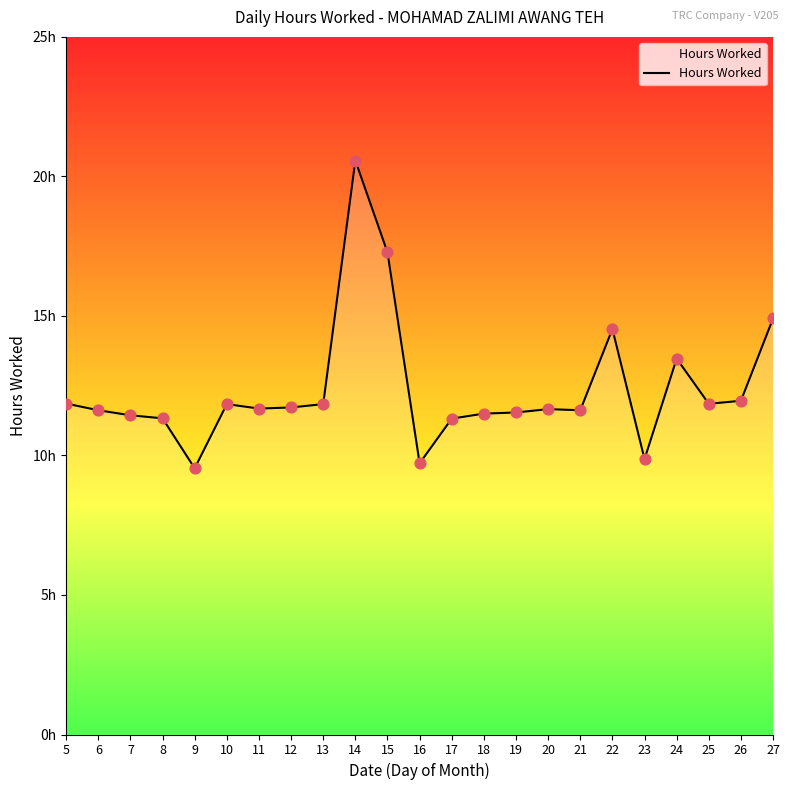

Between 19 and 23, which is larger?

19